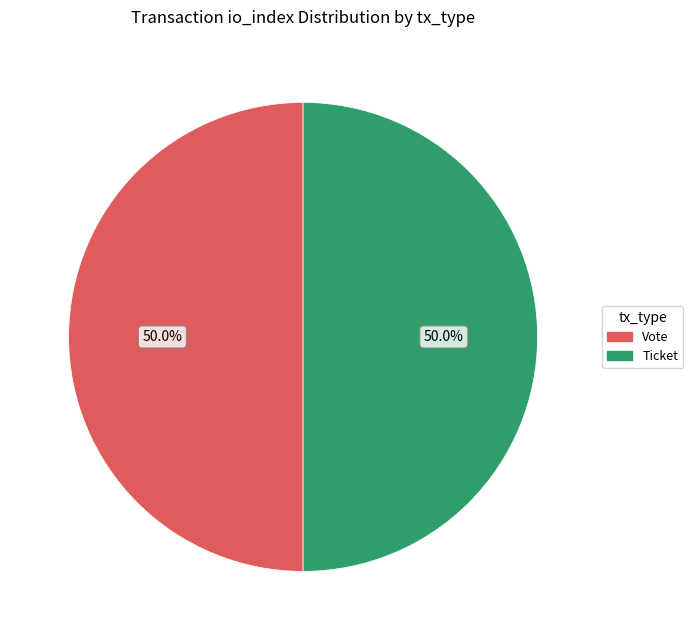

Do Ticket and Vote together represent more than half of the pie?

Yes